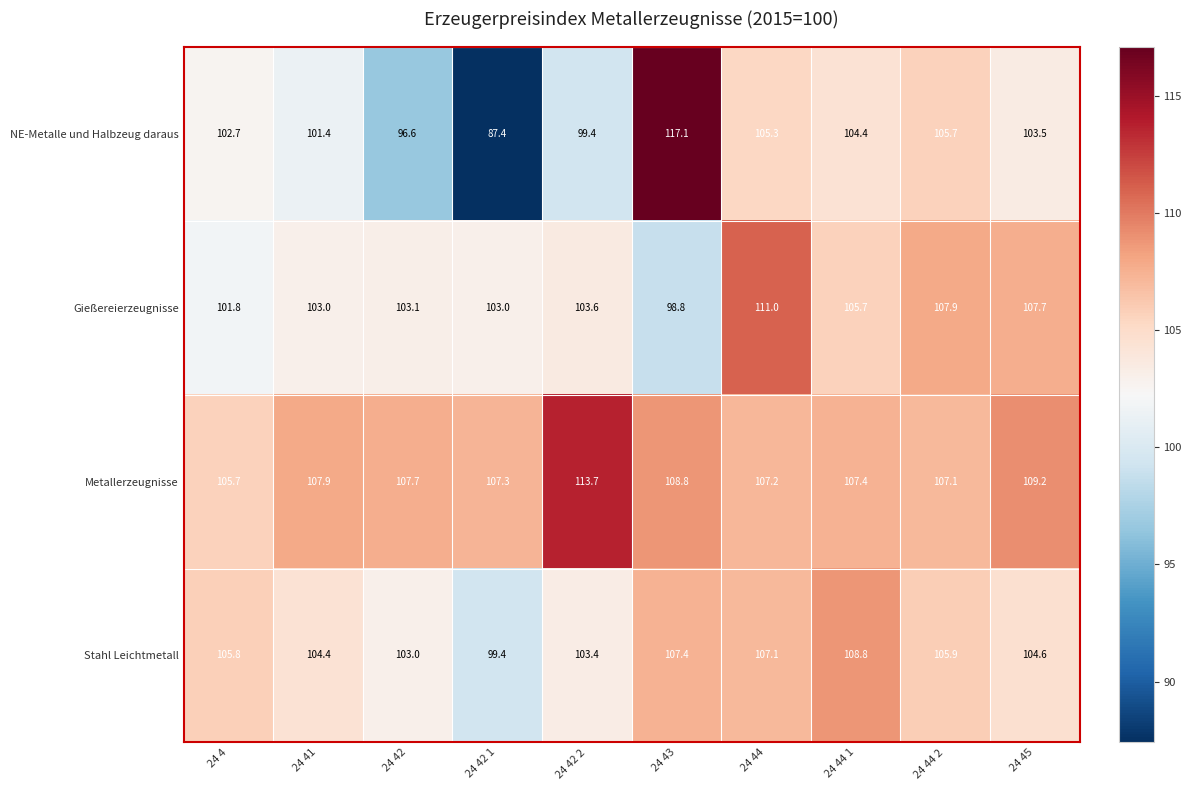

At which category does the chart reach its peak across all series?

24 43